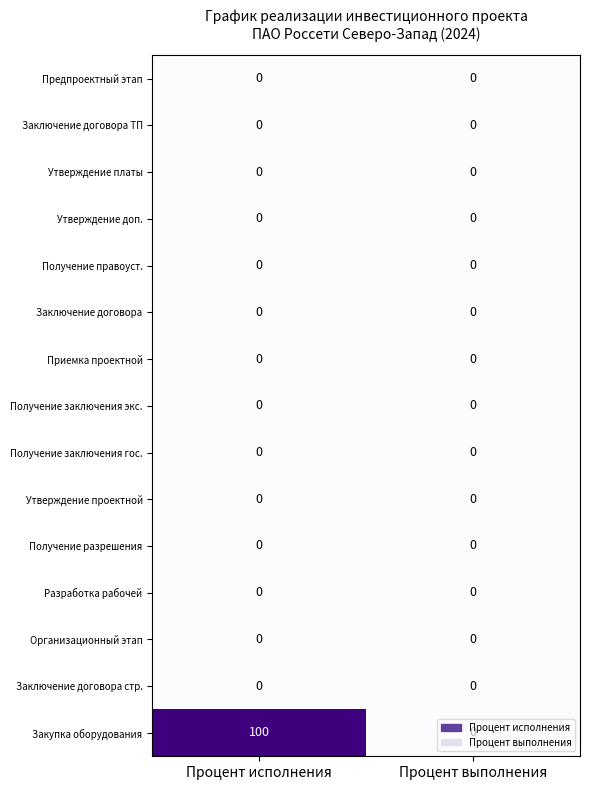

True or false: Закупка оборудования has a value of -61 at Процент выполнения.

False